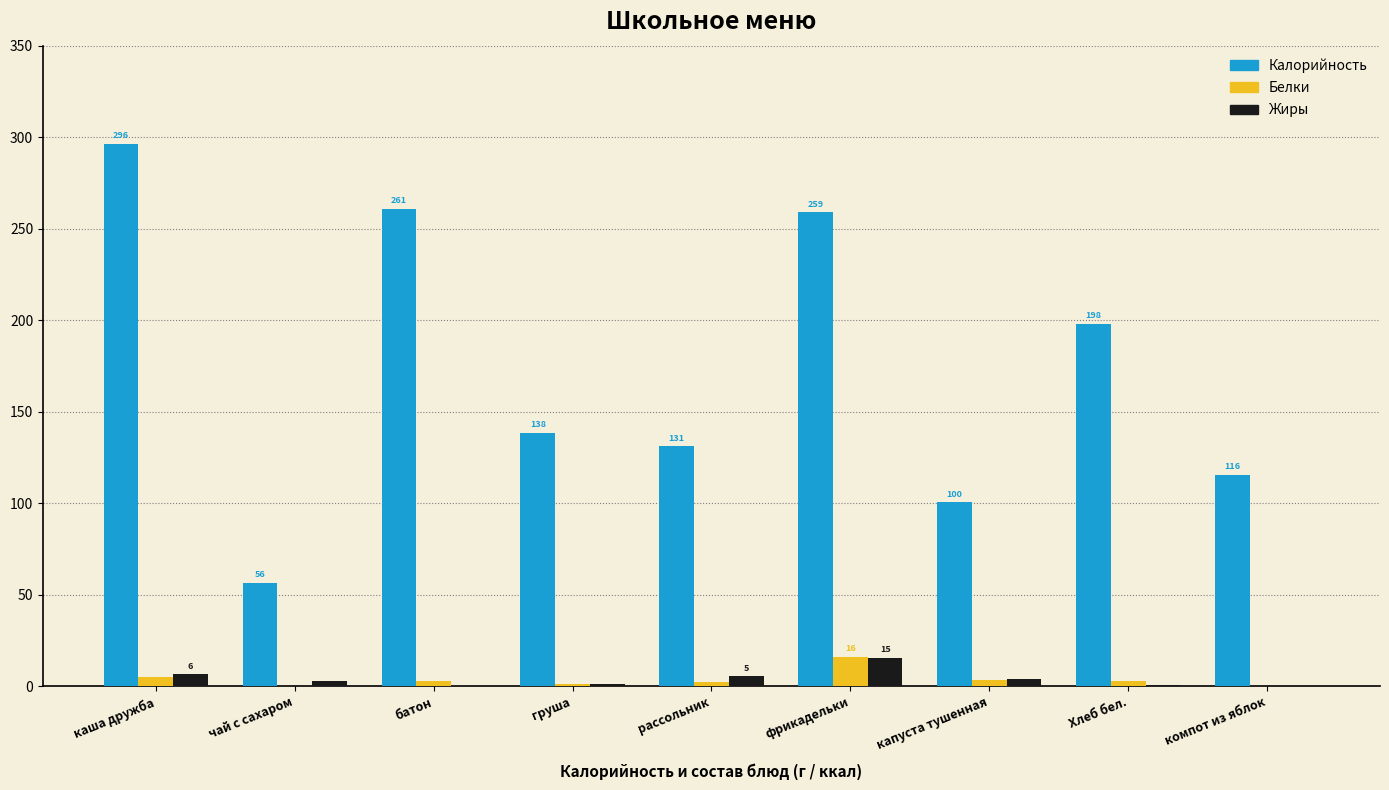

The value of Жиры at батон is 0.0. True or false?

True